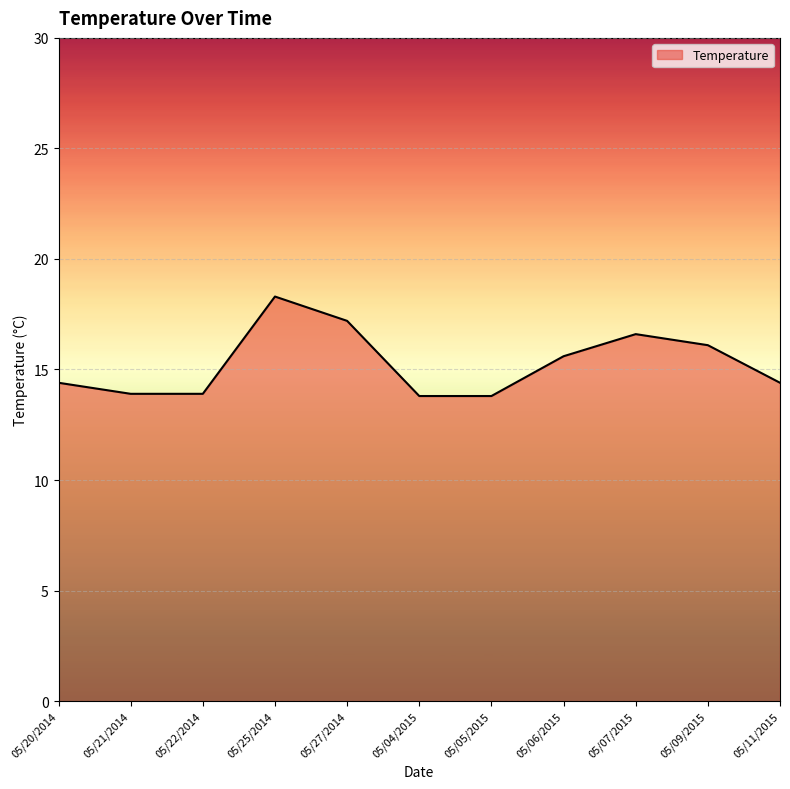

What is the average value?

15.3